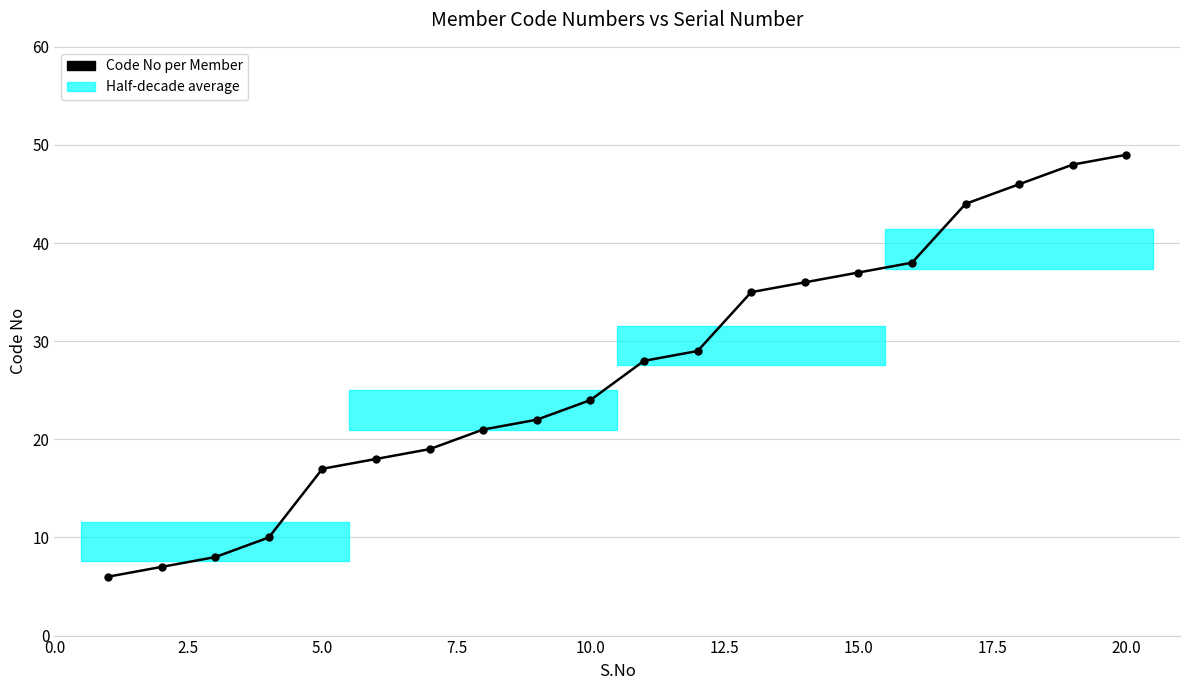

What is the greatest value displayed?

49